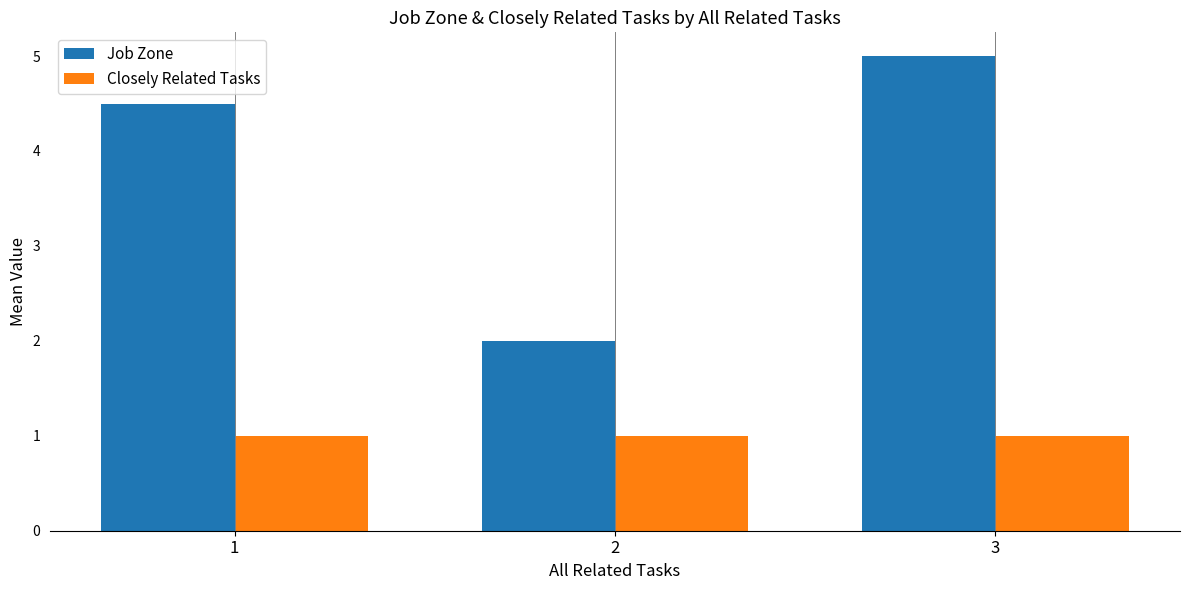

What is the sum of all Job Zone values?

11.5